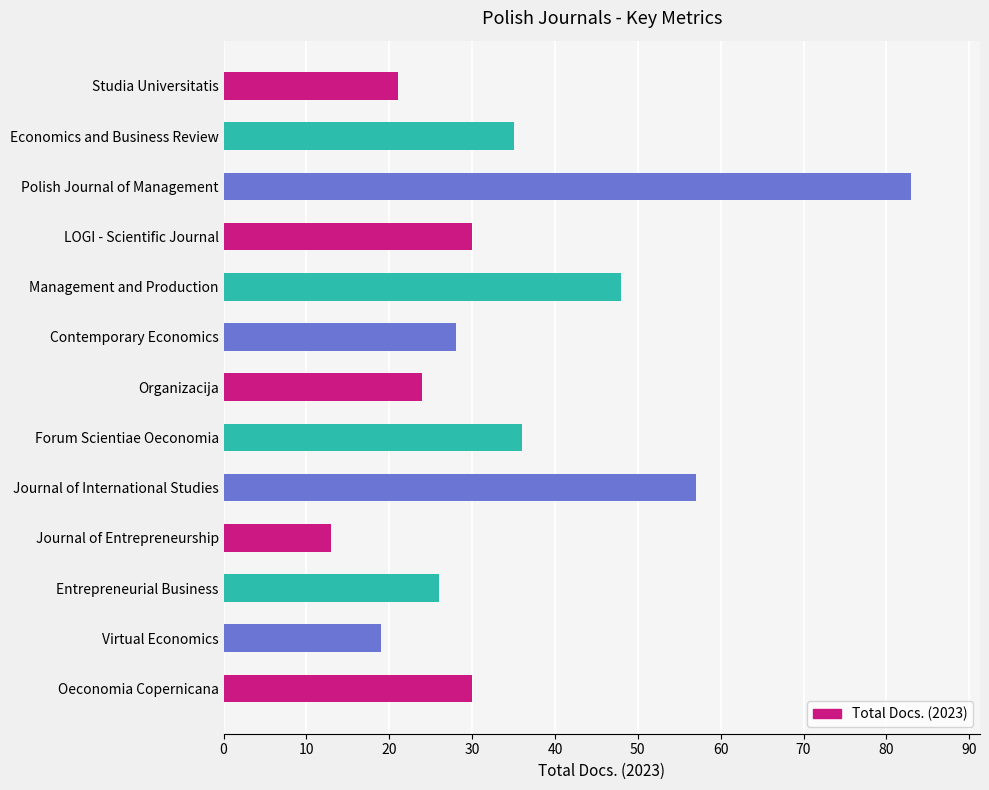

Read the value at Contemporary Economics.

28